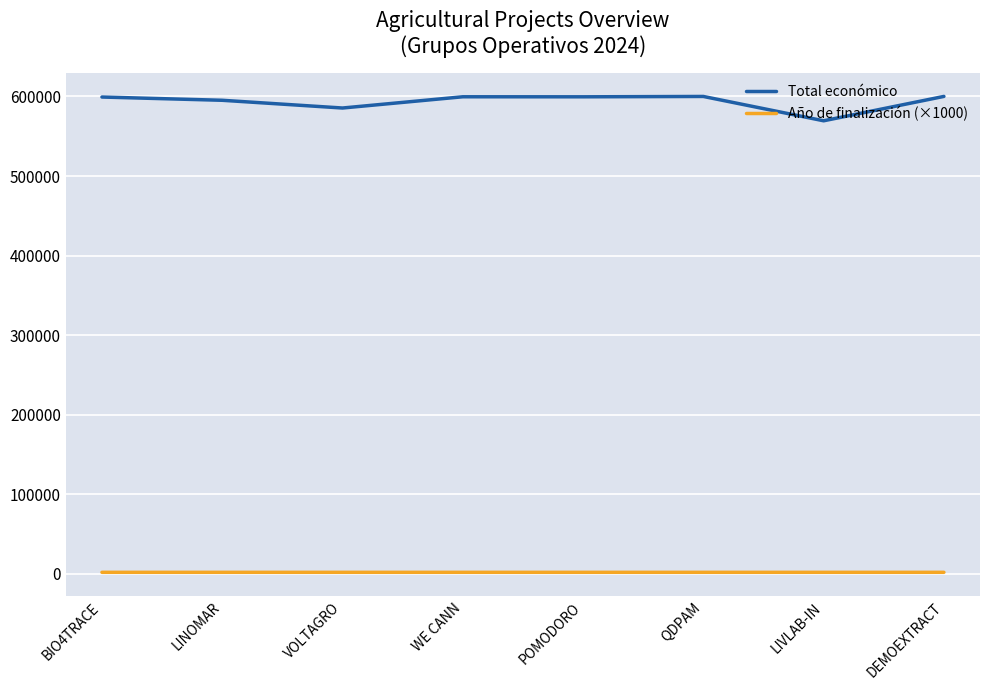

What is the sum of the Año de finalización (×1000) values at POMODORO and DEMOEXTRACT?

4054